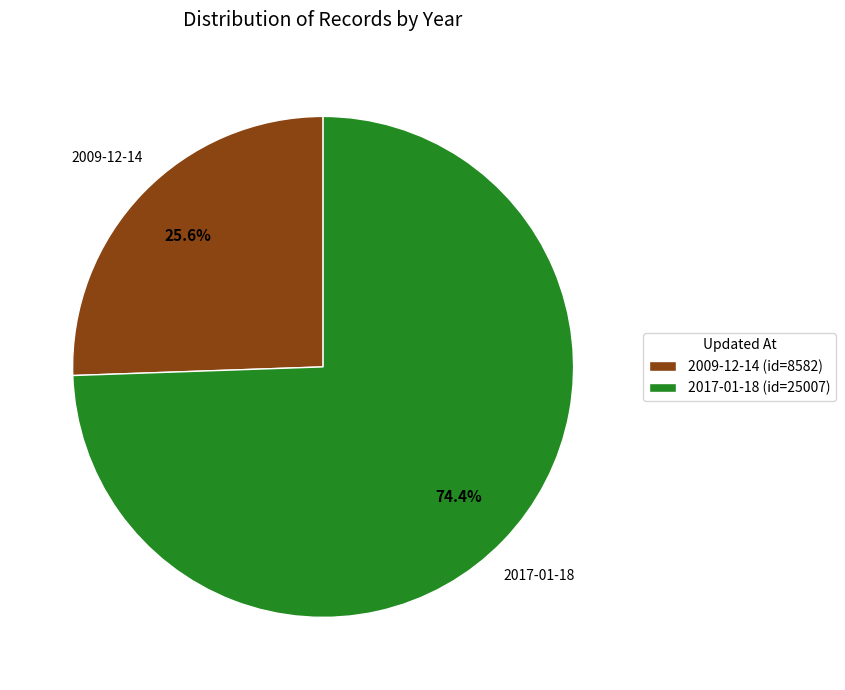

Which has a higher value, 2017 or 2009?

2017